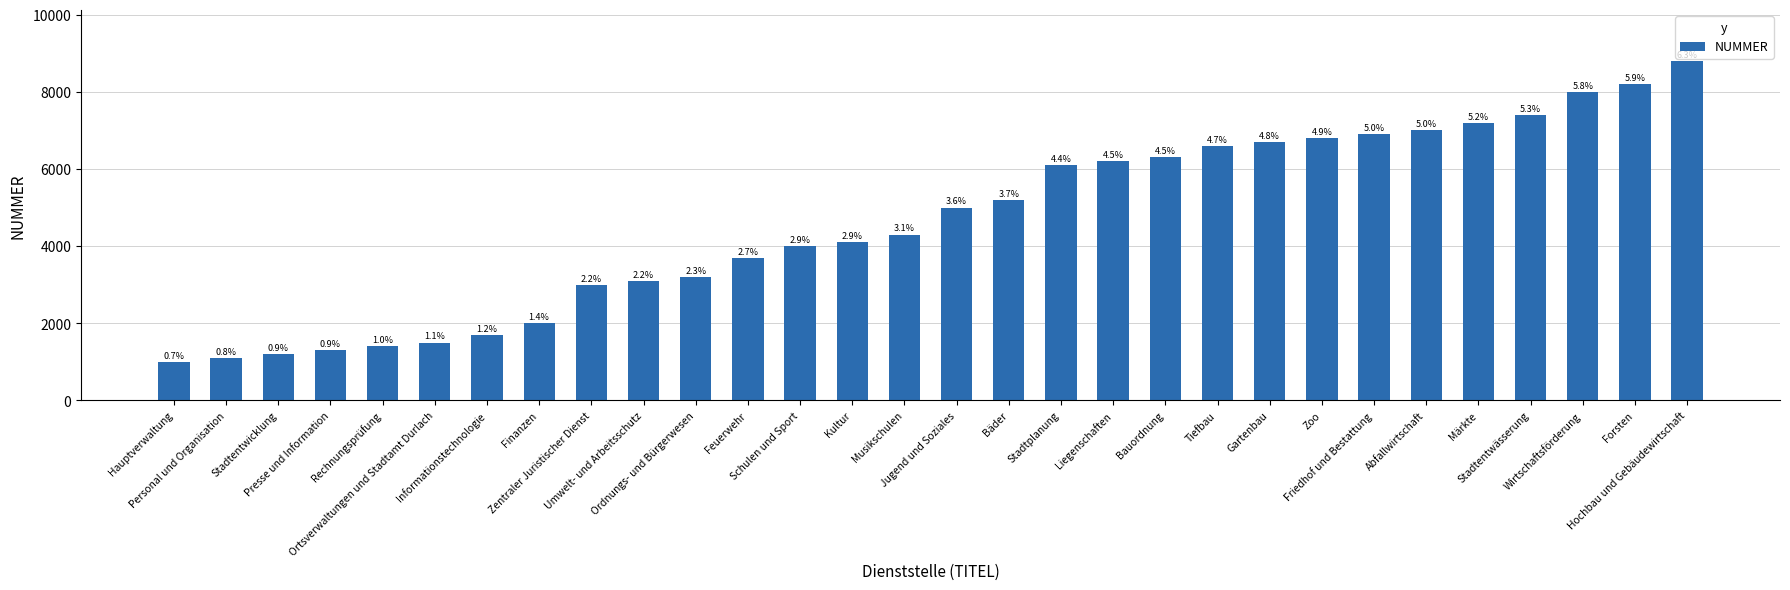

What is the smallest value displayed?

1000